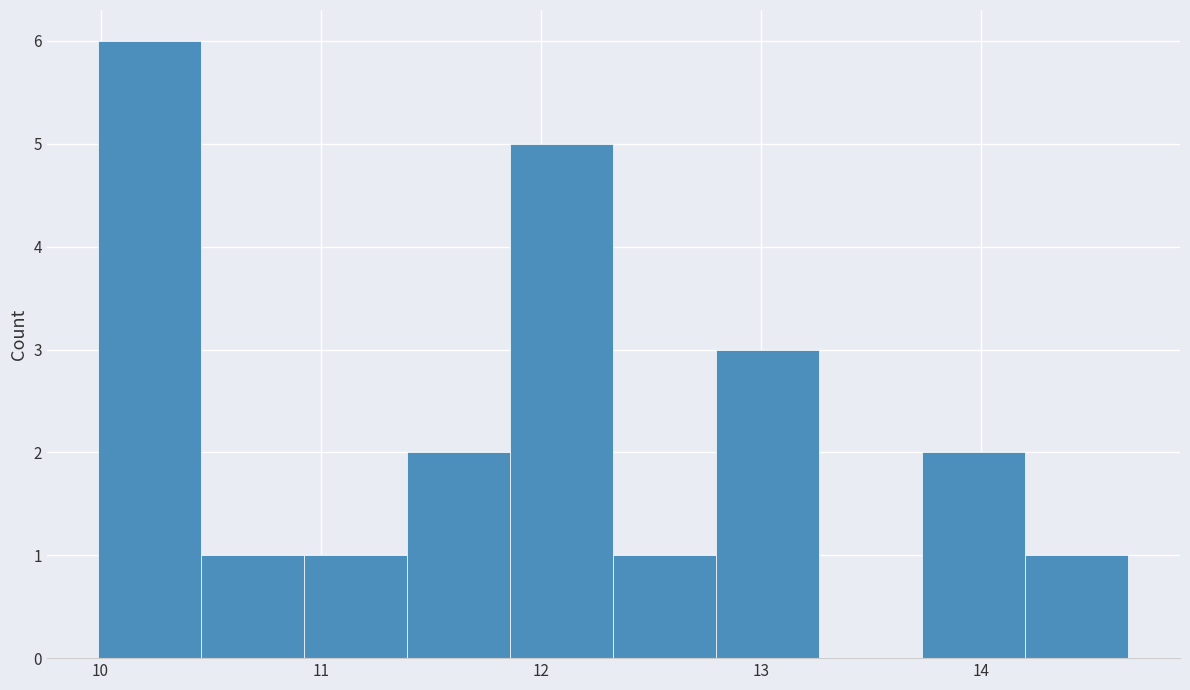

What is the height of the bar covering 11.9 to 12.3 on the x-axis? Neither the bar edges nor the heights are printed on the chart, so give them approximately, as read against the axes.

5